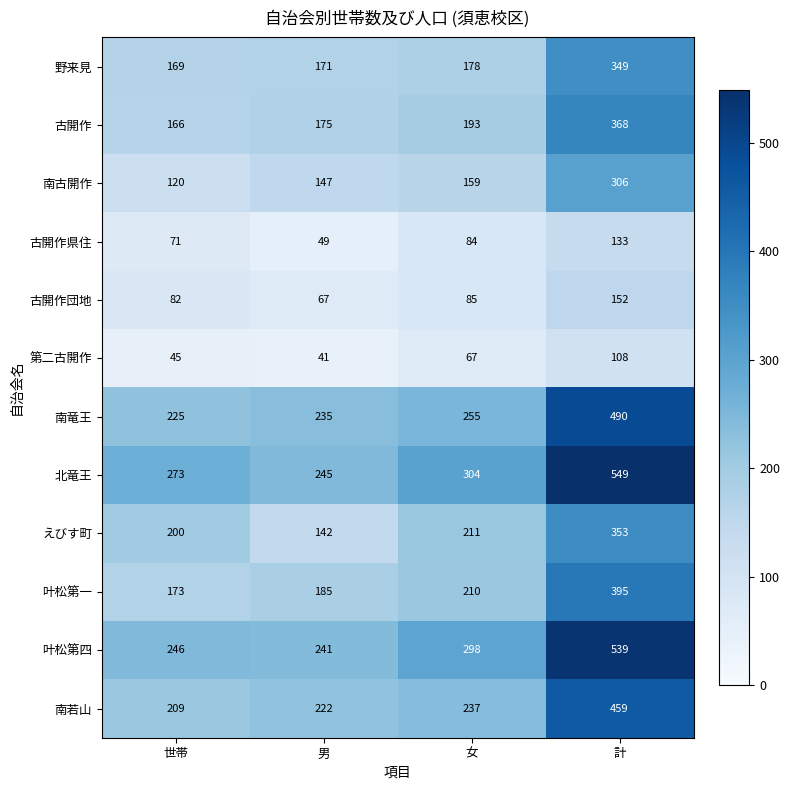

What is the sum of the 南古開作 values at 女 and 計?

465